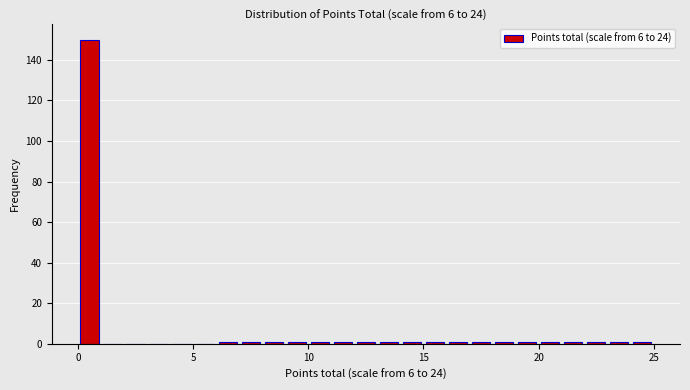

Read against the x-axis, roughly where is the centre of the tallest bar?

0.5